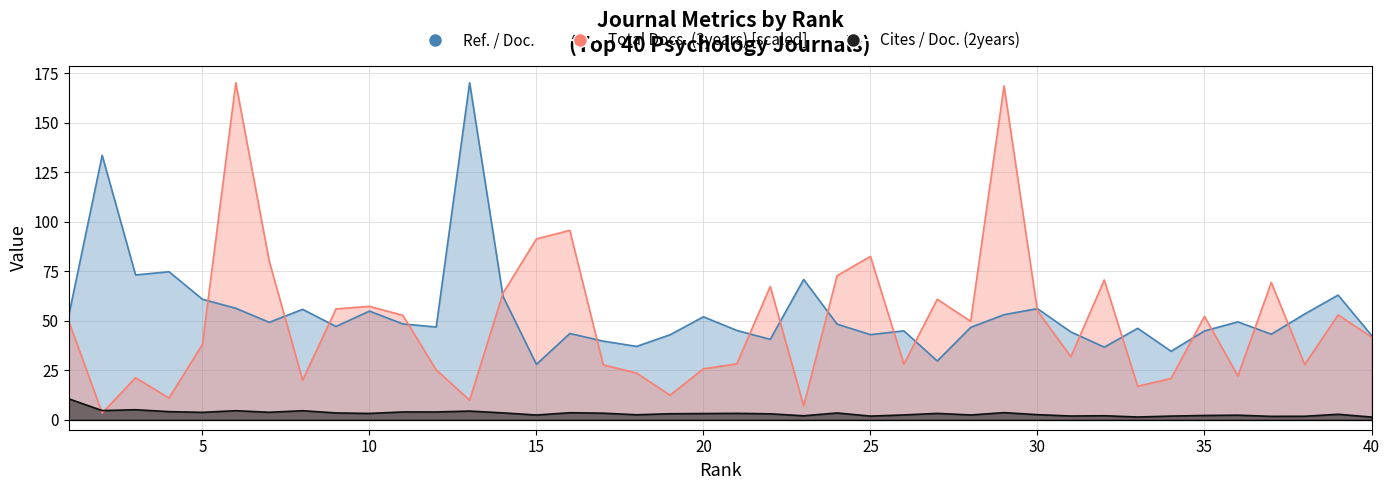

Which series ends up on top after the final intersection of Total Docs. (3years) and Ref. / Doc.?

Ref. / Doc.